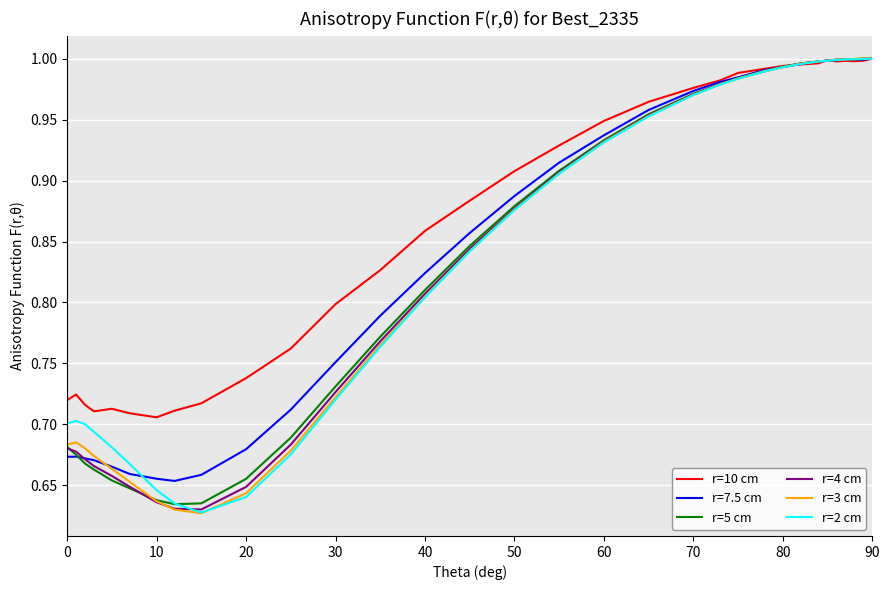

Which series has the largest total across all categories?

r=10 cm